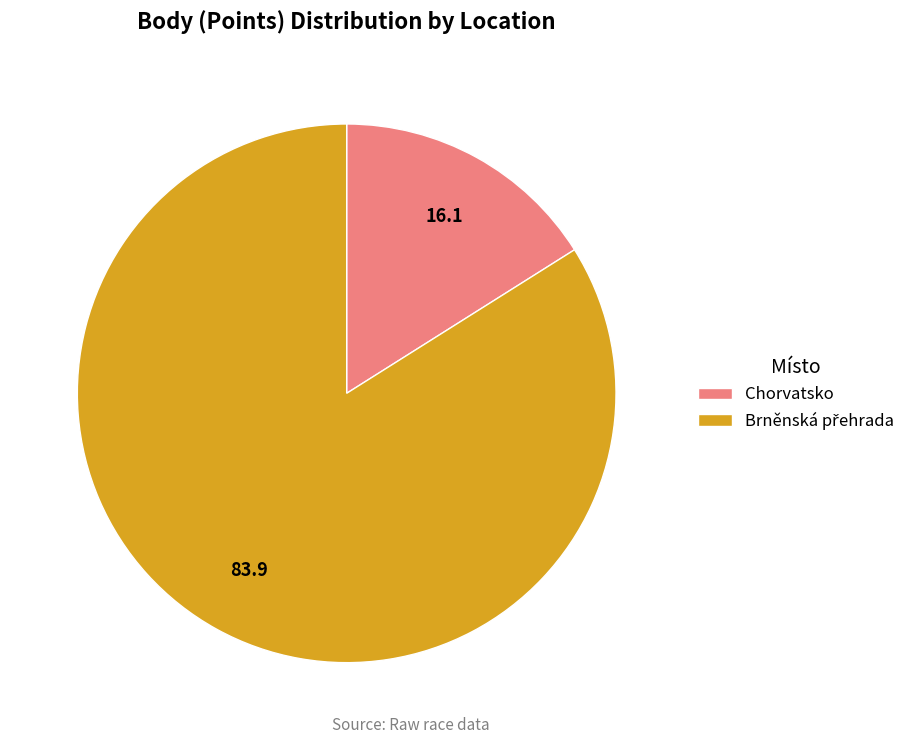

Count the number of slices in the pie.

2